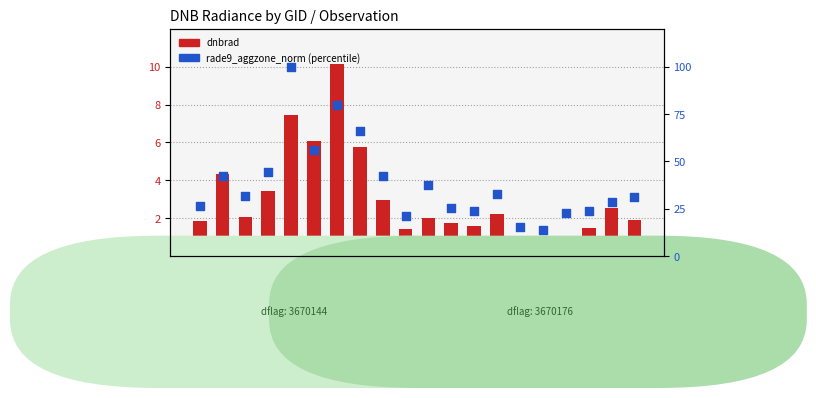

Is the value of dnbrad at 101102 greater than the value of rade9_aggzone_norm (pct) at 101111?

No